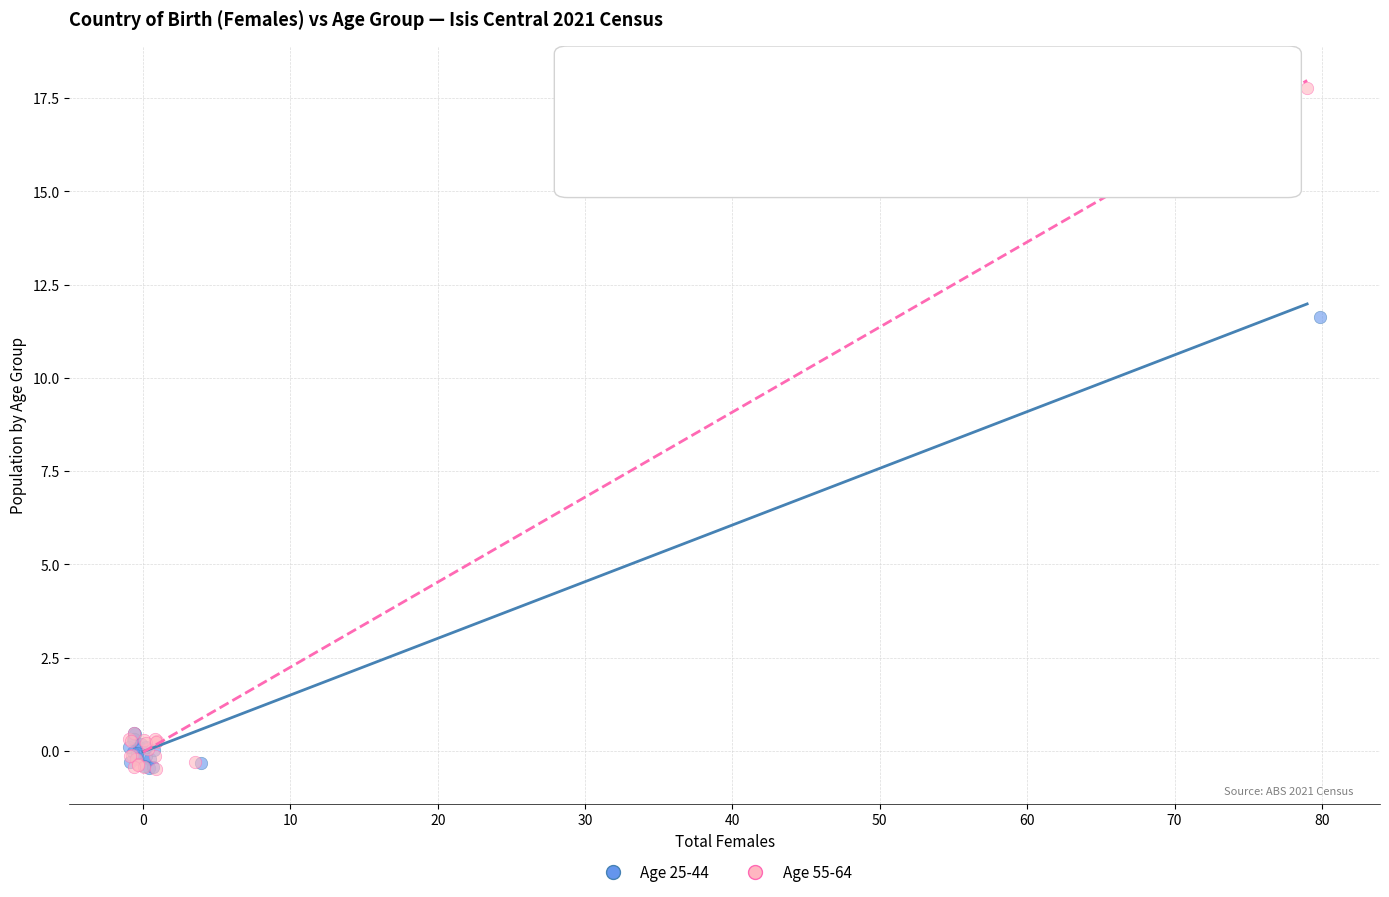

Which series has the widest spread of Y values?

Age 55-64